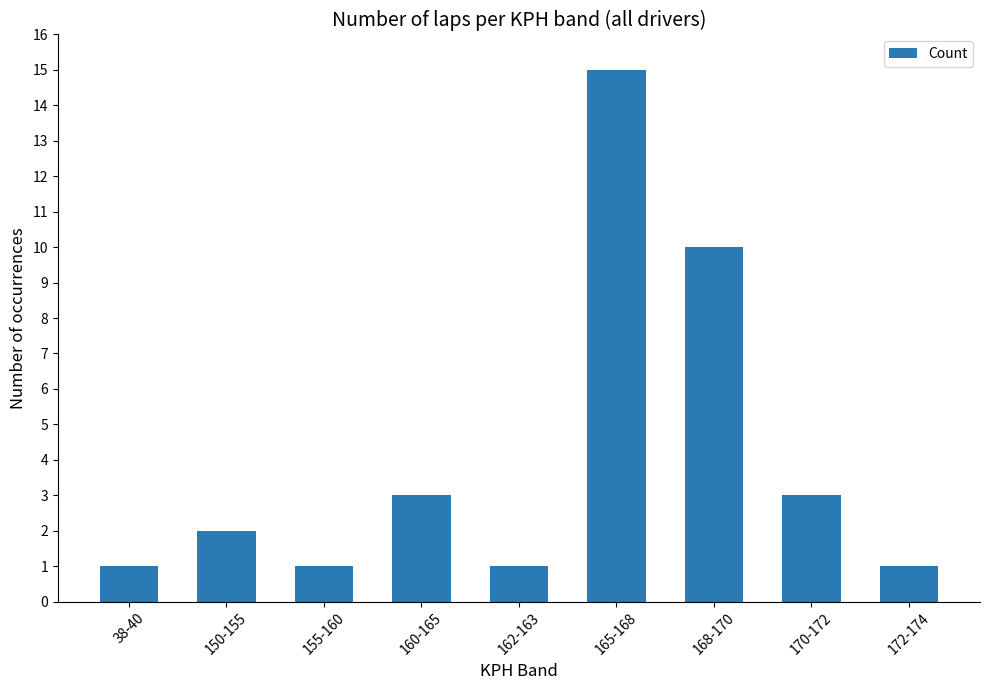

What is the difference between the maximum and second lowest values?

14